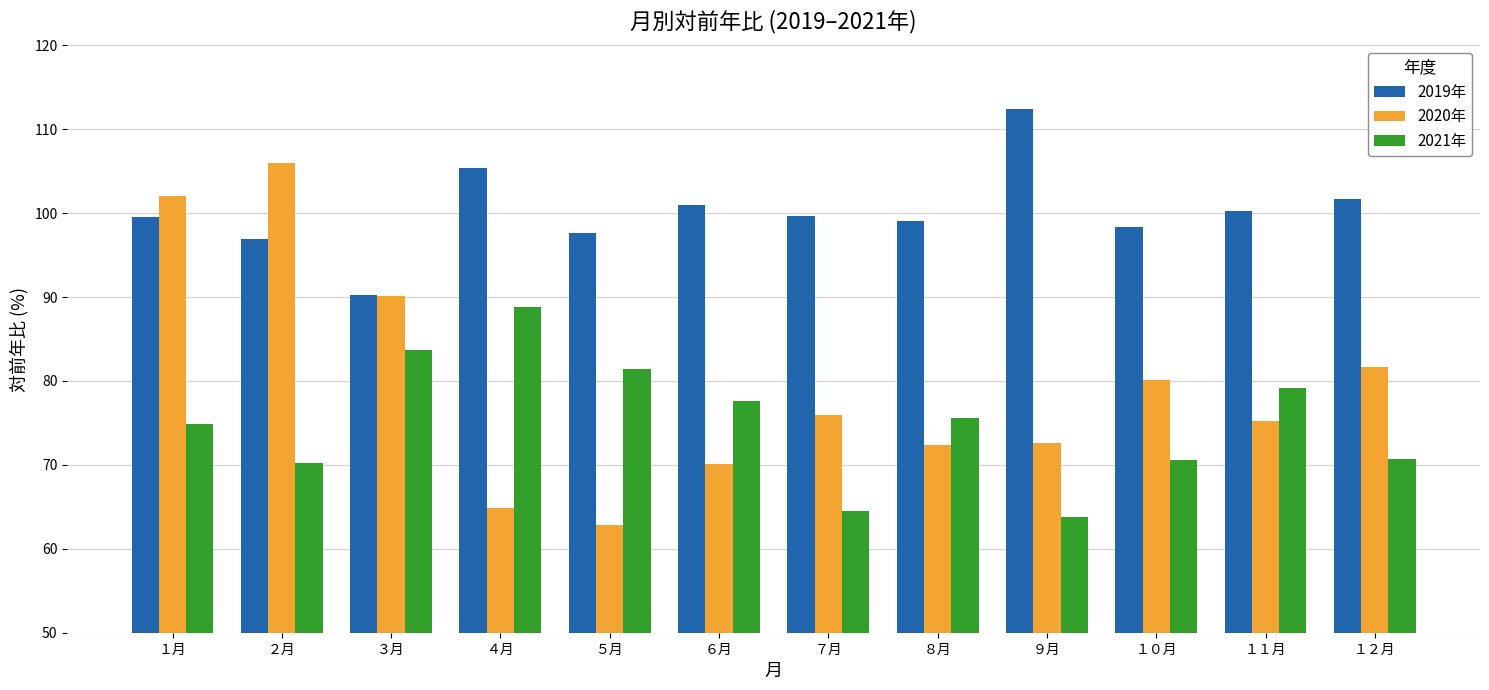

What is the approximate value of 2019年 at ７月?

99.6